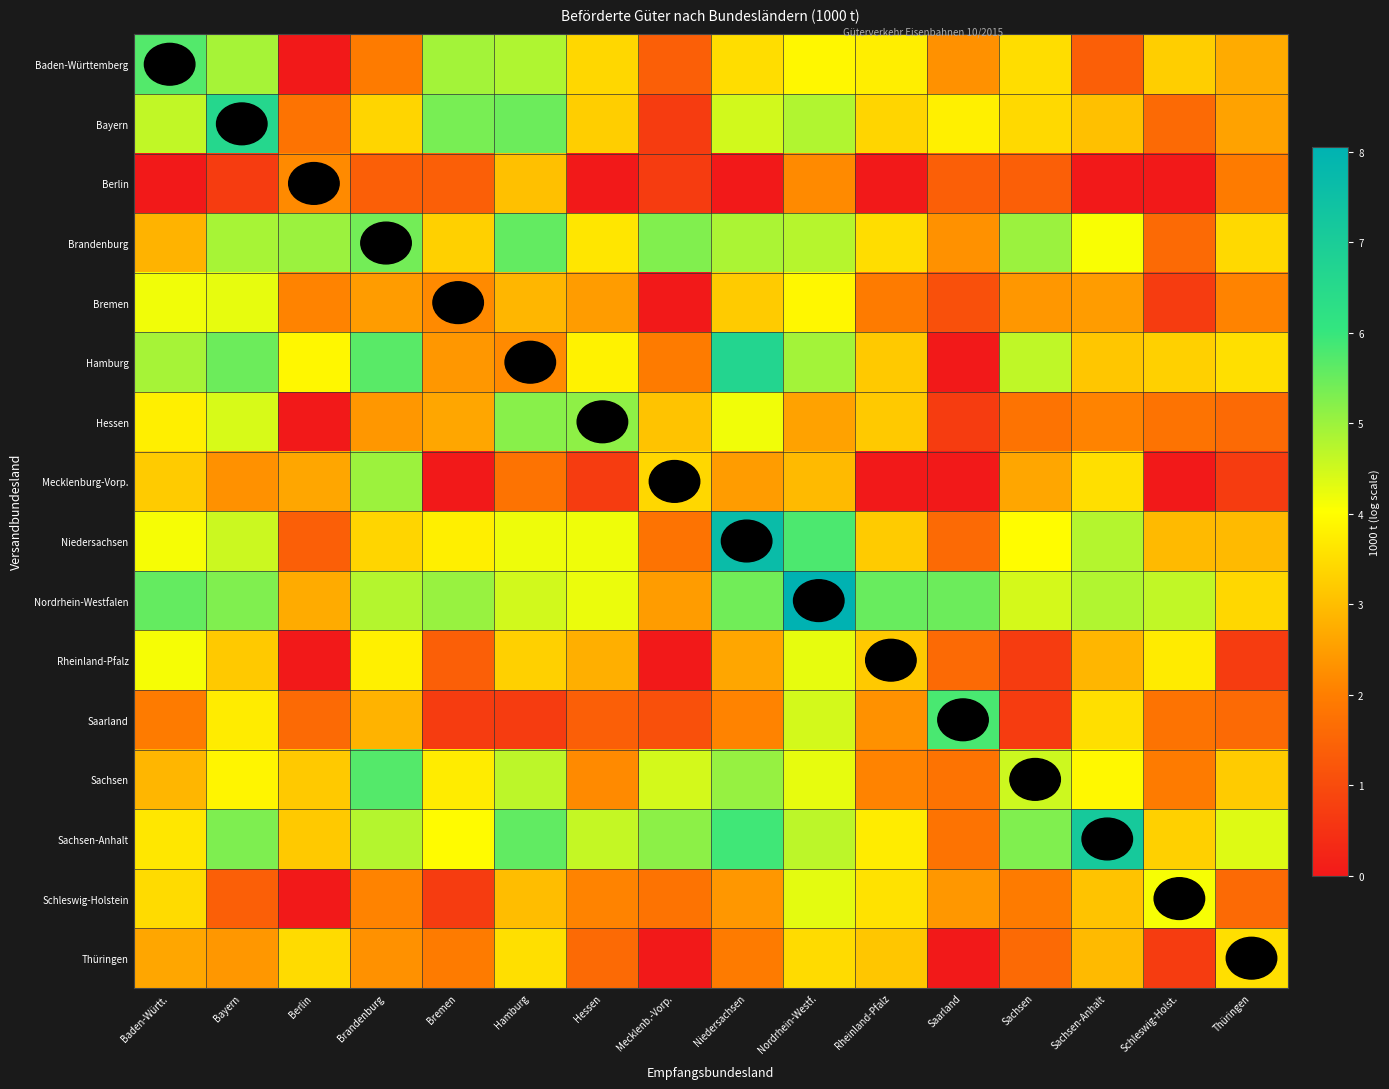

At which category is the sum across all series the highest?

Nordrhein-Westf.